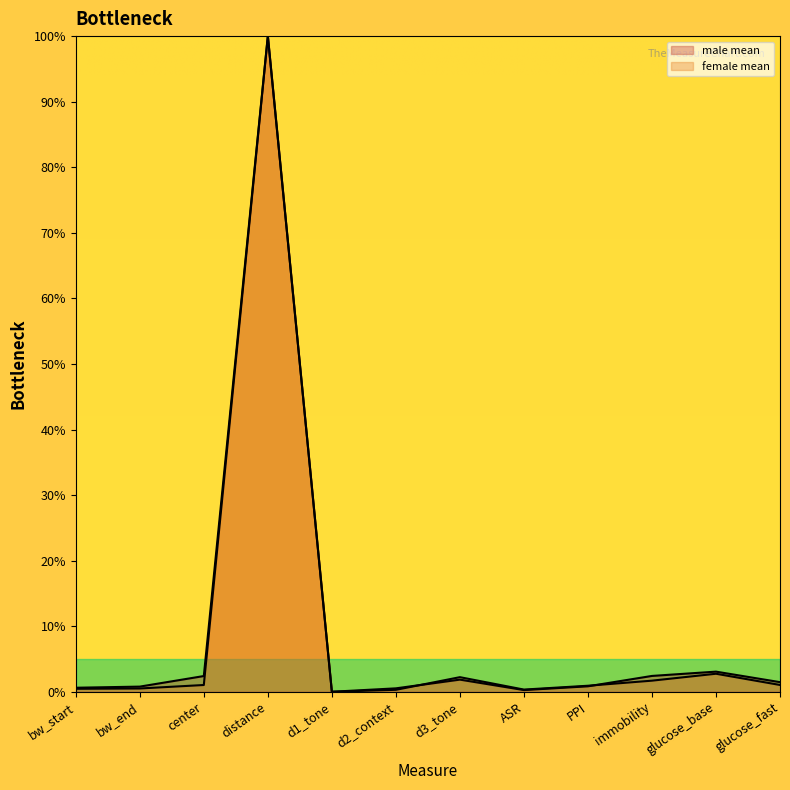

Which series changed the most between immobility and glucose_base?

female mean